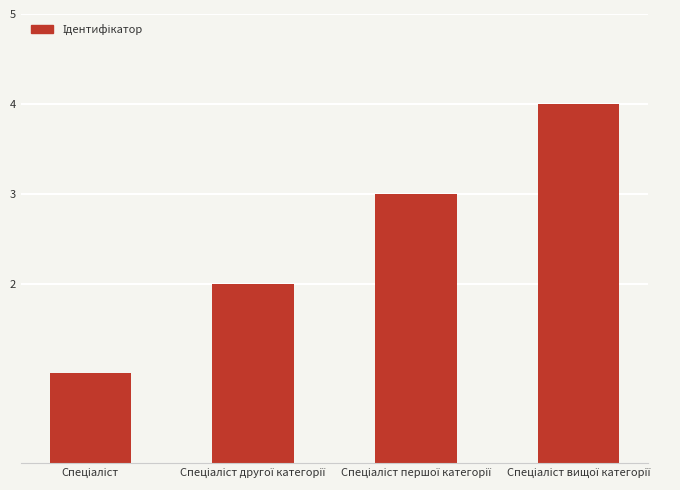

What is the greatest value displayed?

4